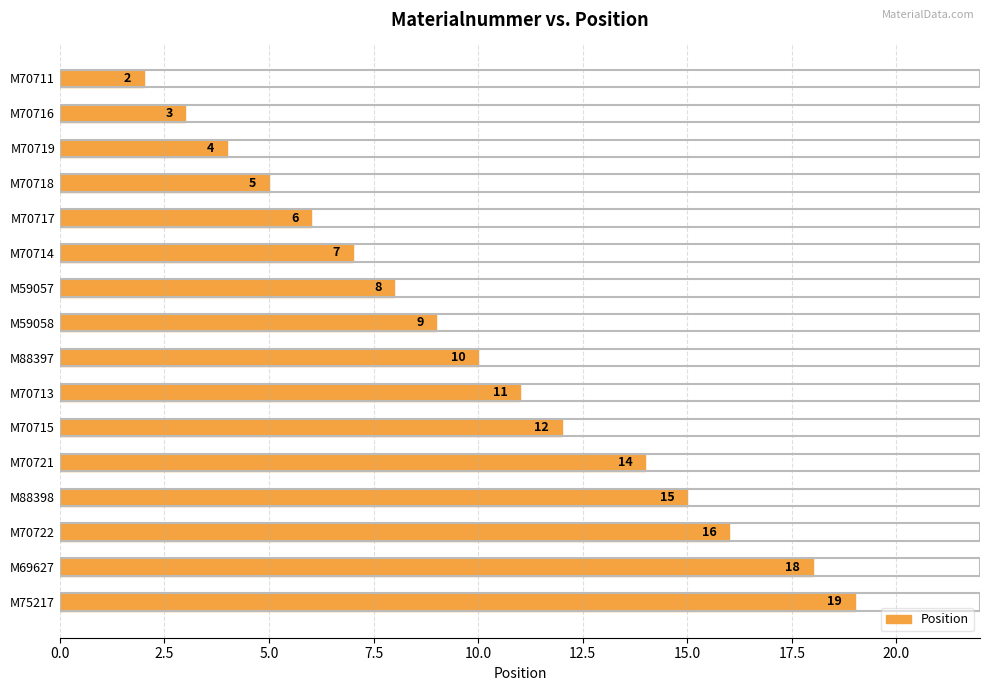

True or false: the data shows 4 at M70719.

True